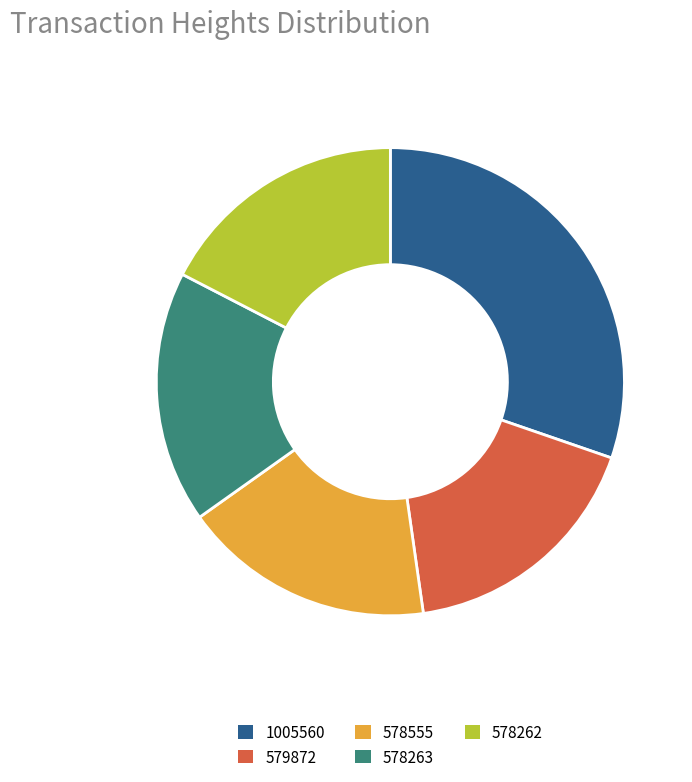

Does 579872 account for over 50% of the chart?

No